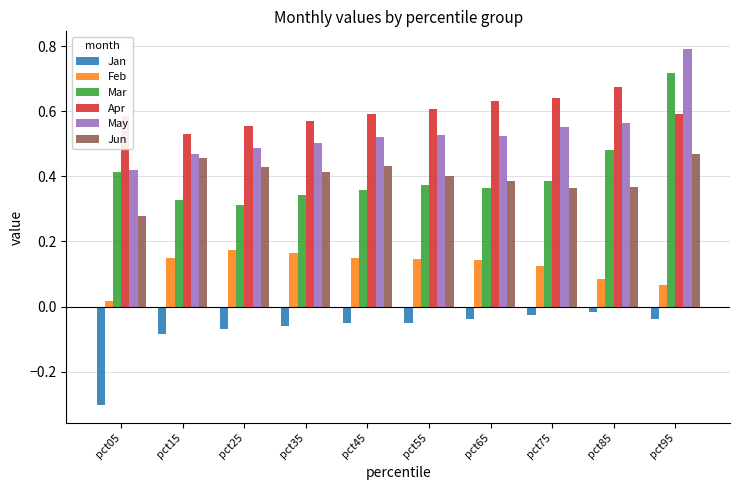

The Apr series shows 0.2 at pct35. True or false?

False